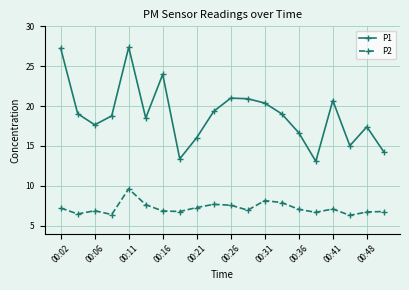

What is the sum of all P1 values?

379.8